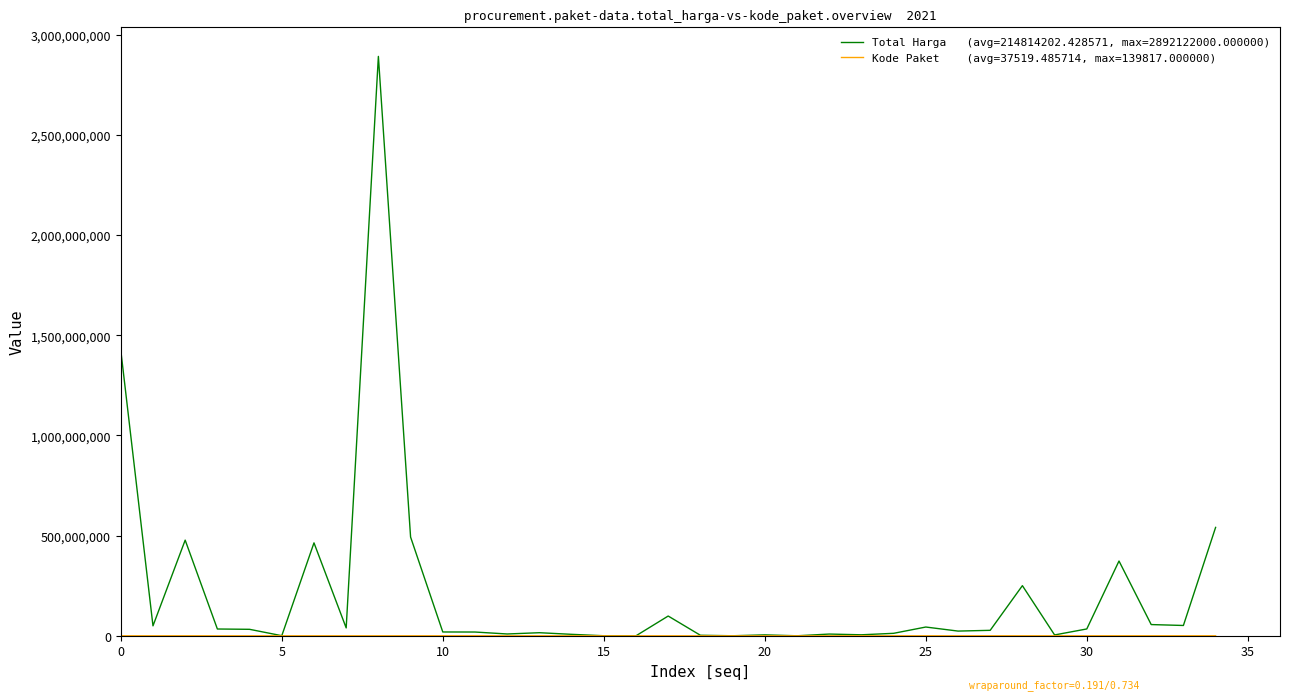

What is the greatest value displayed?

2892122000